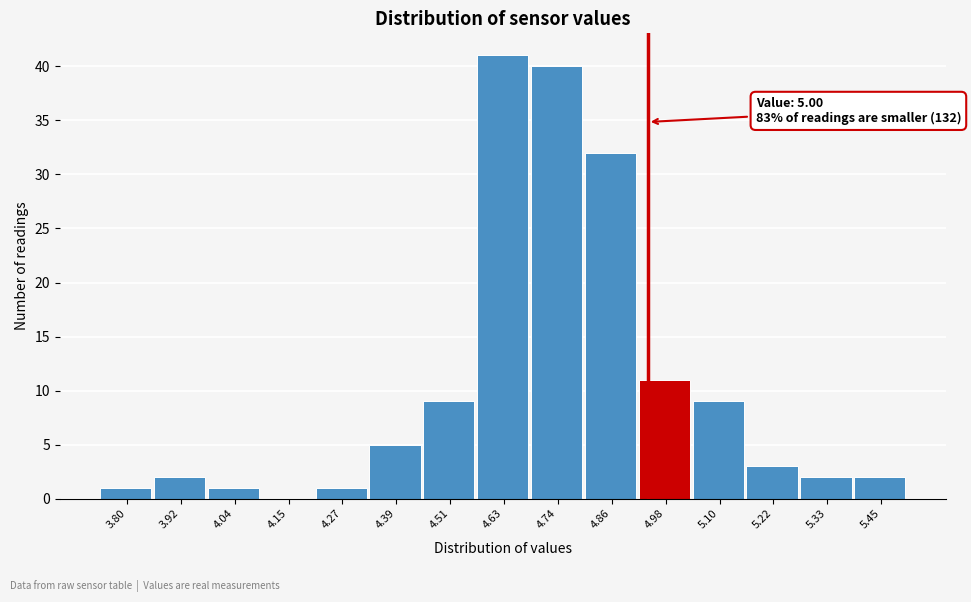

Reading right to left, transcribe all the data shown in this chart.

5.45=2	5.33=2	5.22=3	5.10=9	4.98=11	4.86=32	4.74=40	4.63=41	4.51=9	4.39=5	4.27=1	4.15=0	4.04=1	3.92=2	3.80=1